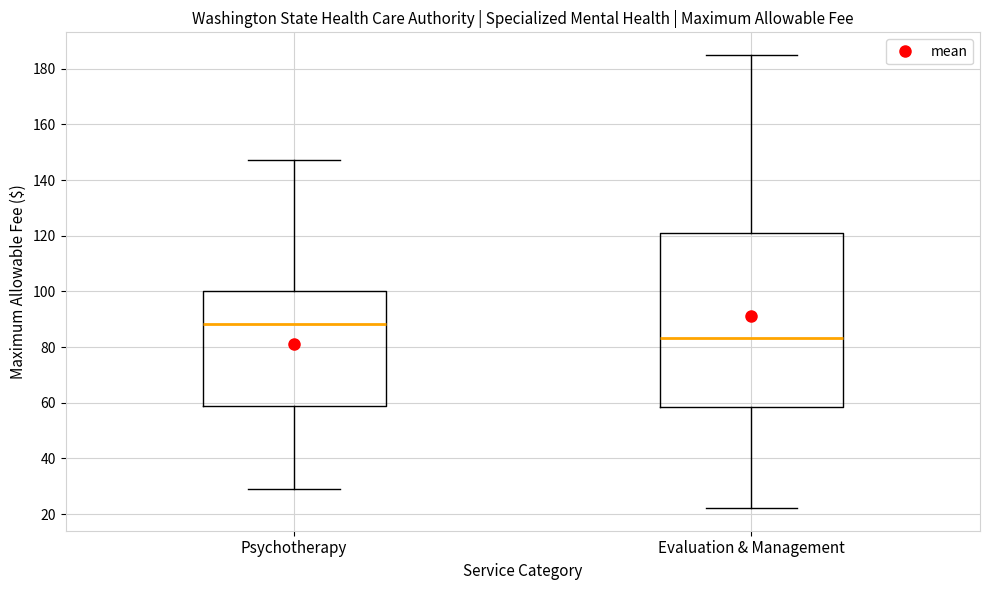

Which box's median line is the lowest?

Evaluation & Management